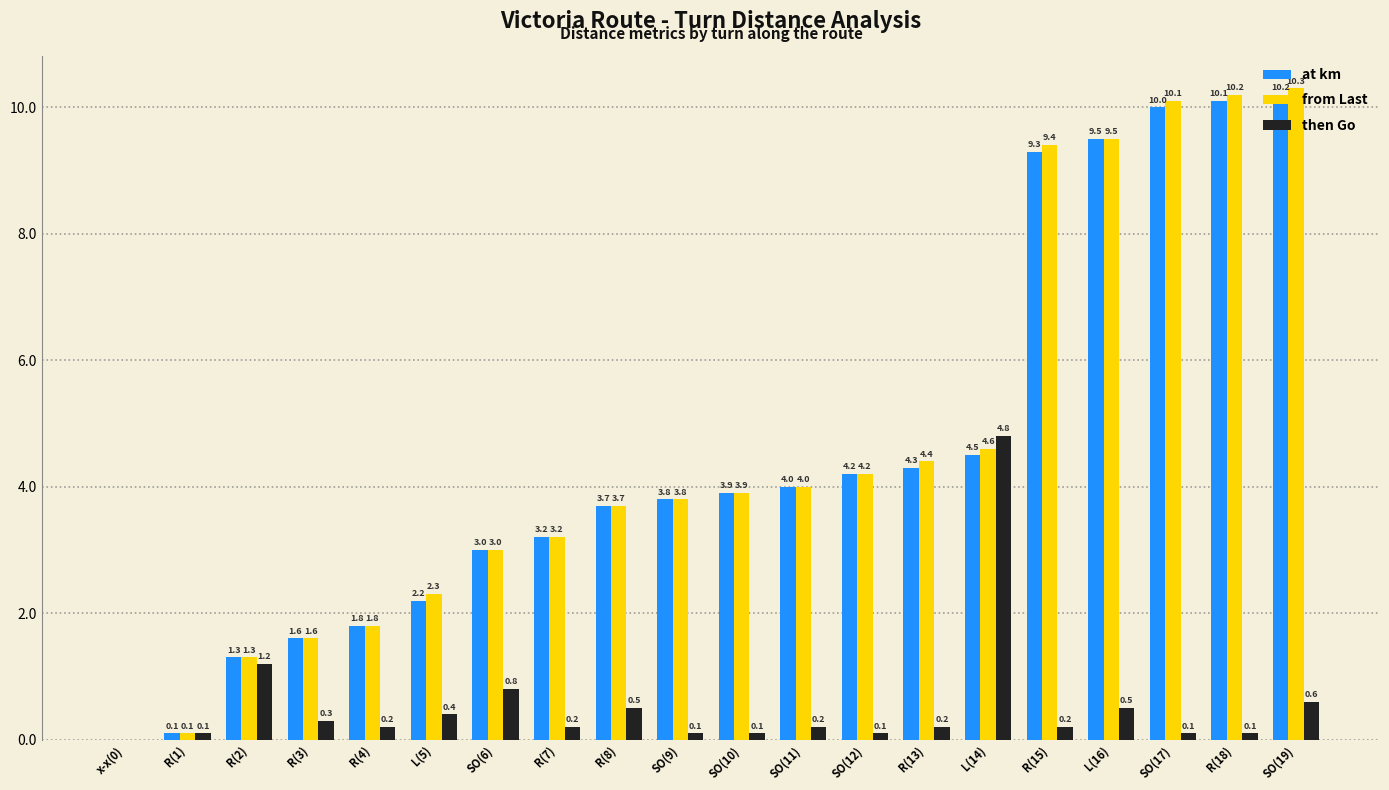

Which series changed the most between SO(11) and R(18)?

from Last